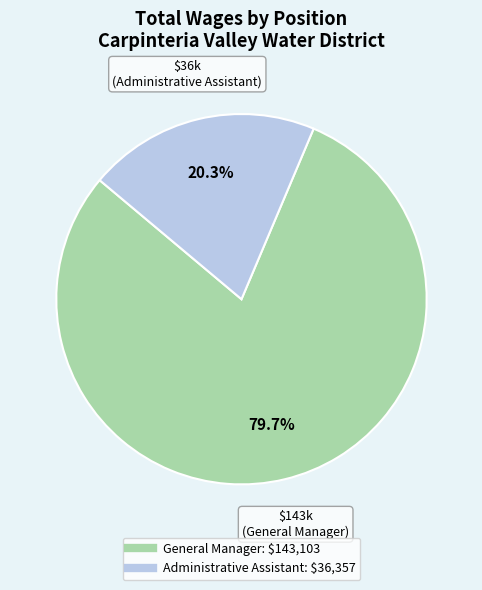

Does any single category account for the majority?

Yes